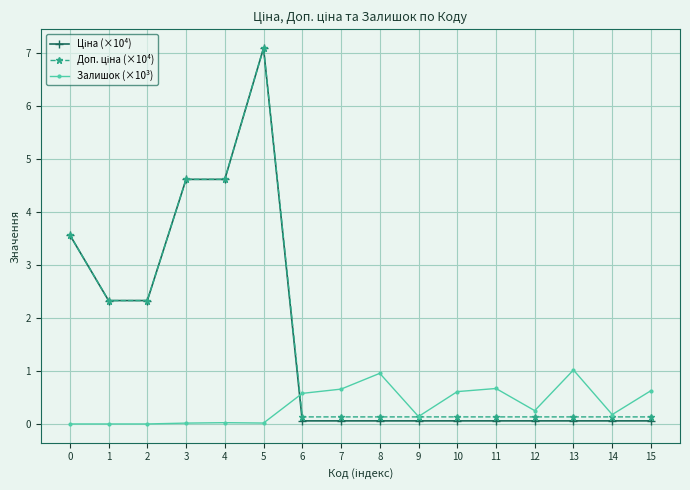

At which category is the sum across all series the highest?

5